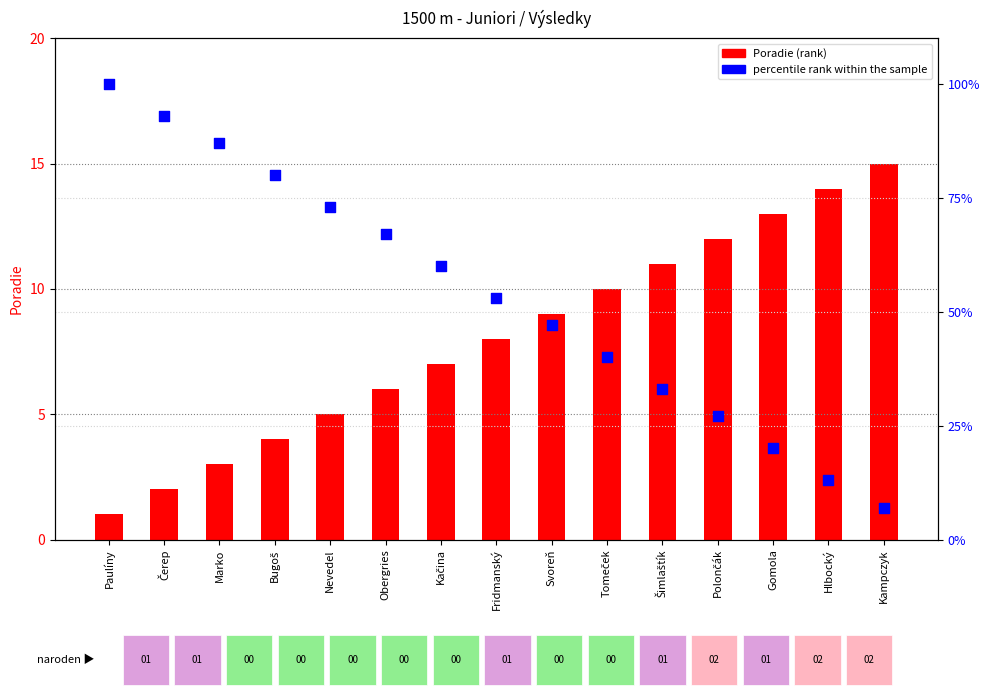

What is the total value across all series at Šimlaštík?

44